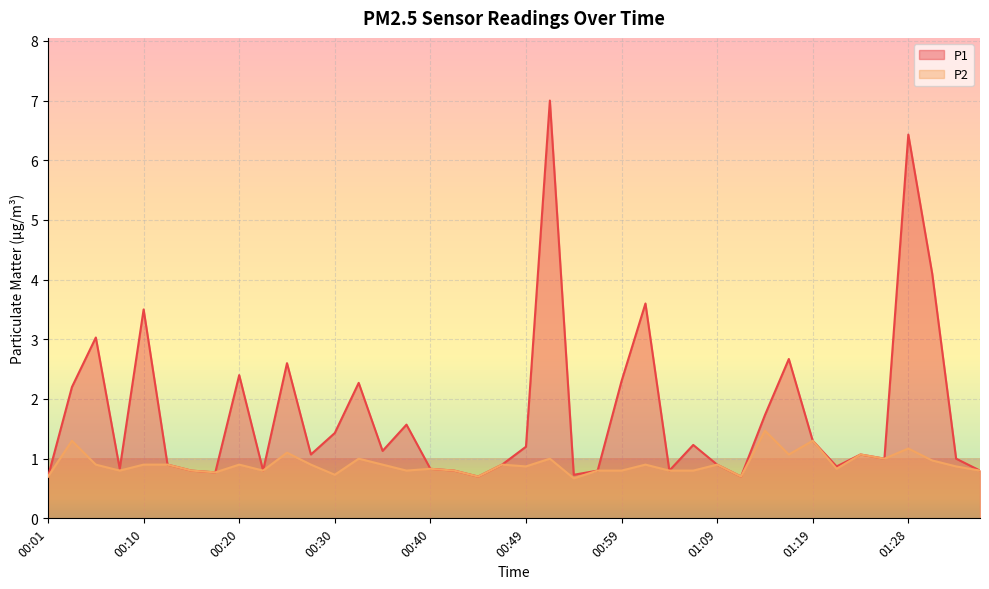

Rank the series by their average value, from highest to lowest.

P1, P2